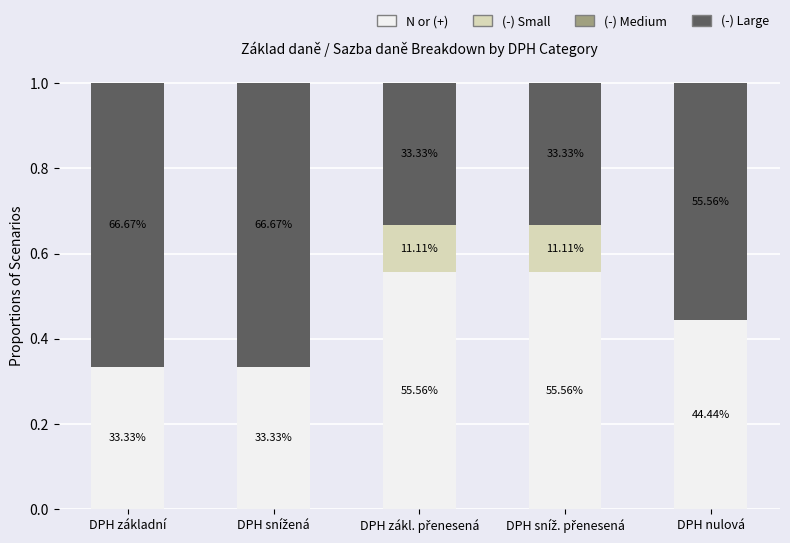

Which series has the widest spread of values?

(-) Large